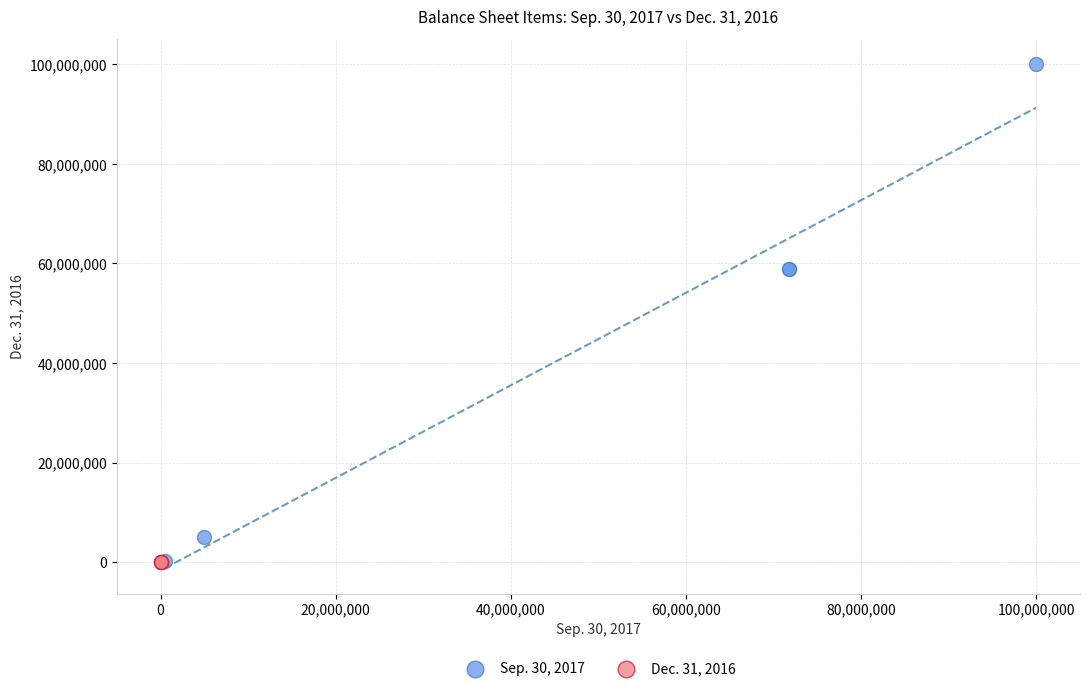

What are all the series names shown in the legend?

Sep. 30, 2017, Dec. 31, 2016